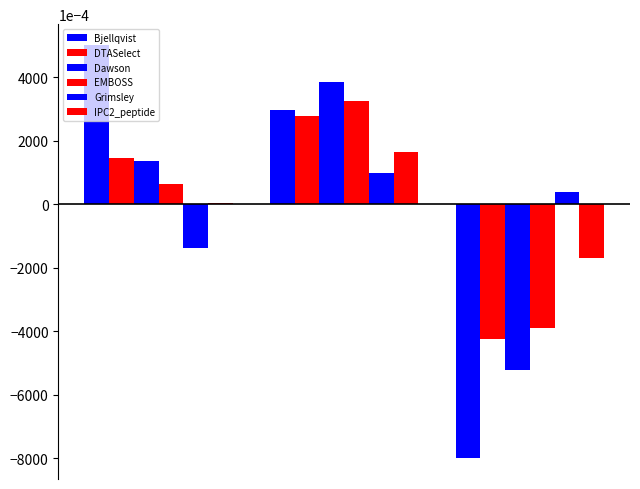

How many bars are there in total?

18